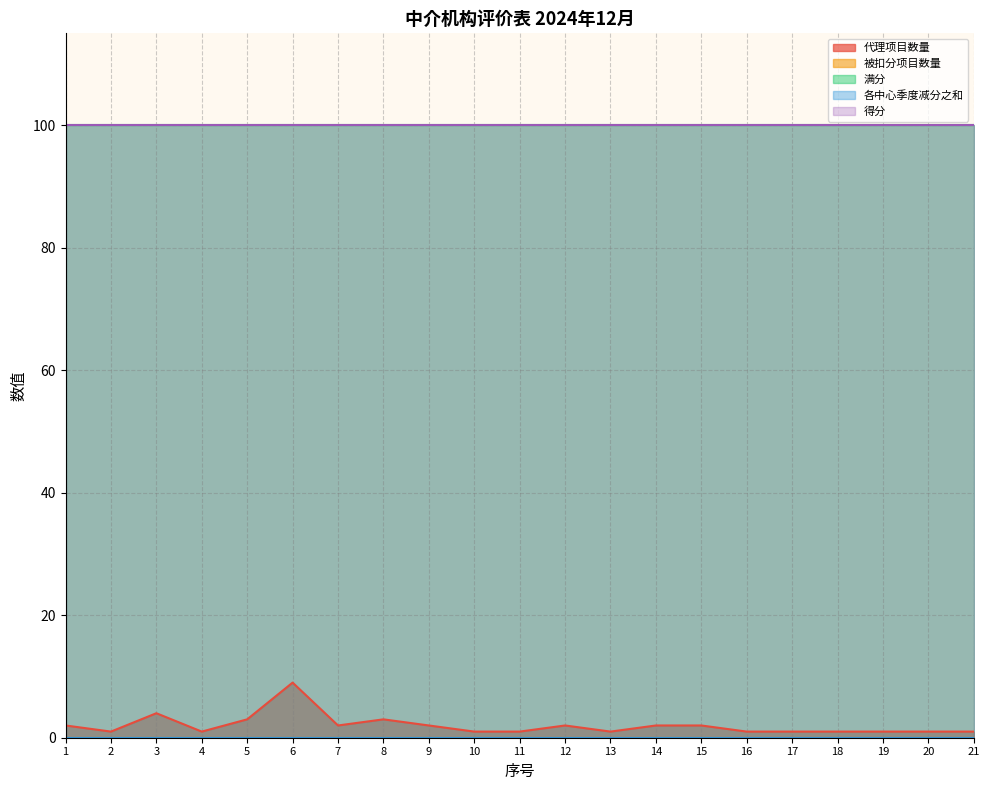

Which has a higher value, 4 or 17?

4